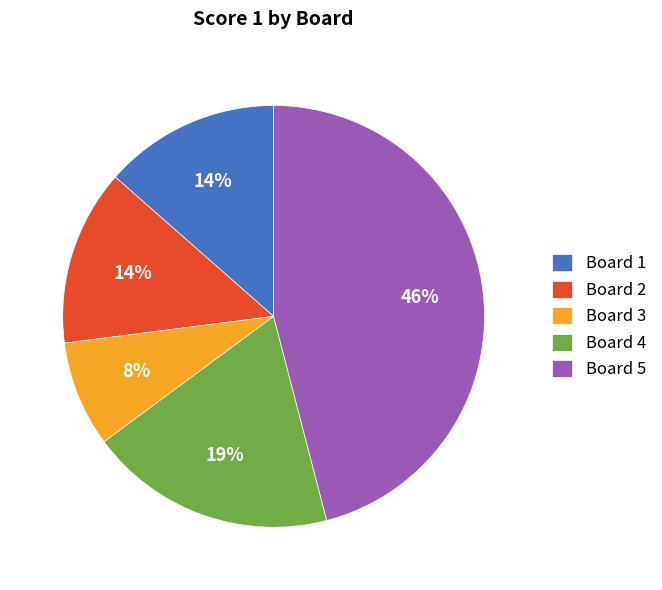

To the nearest percent, what is the average slice percentage?

20%